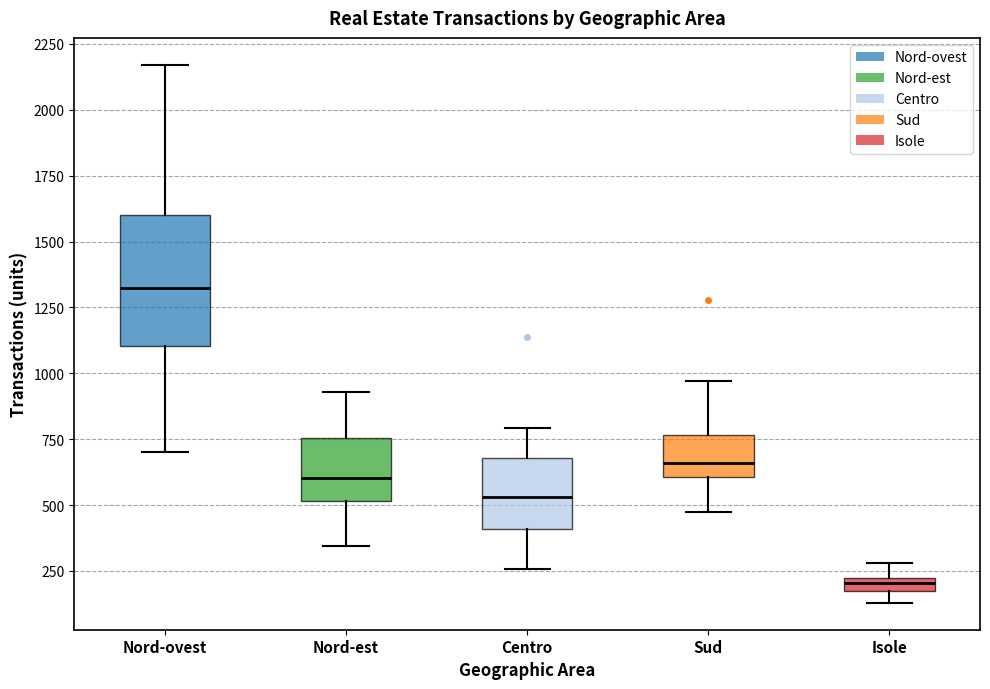

Where does the median line of the box for Nord-est sit on the y-axis? The values are not printed on the chart, so give them approximately, as read against the axis.

600